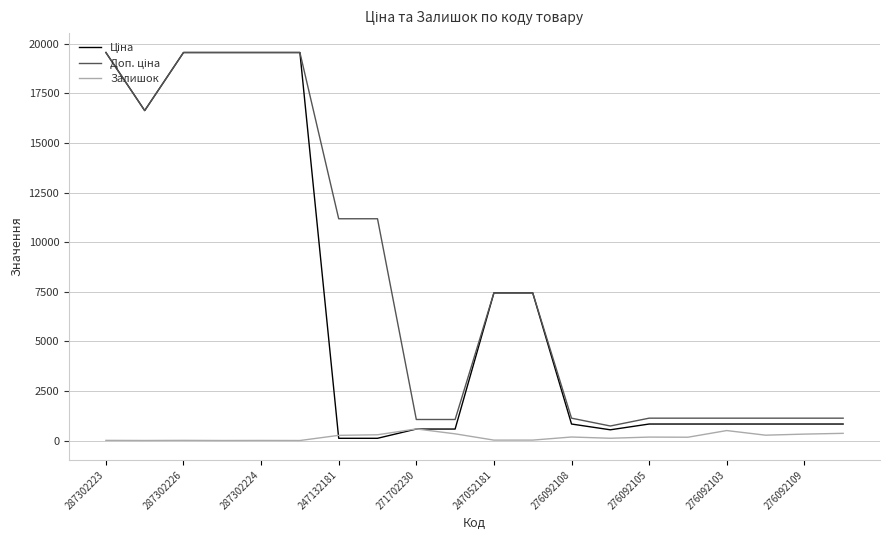

Is this an area chart (filled region under the line)?

No